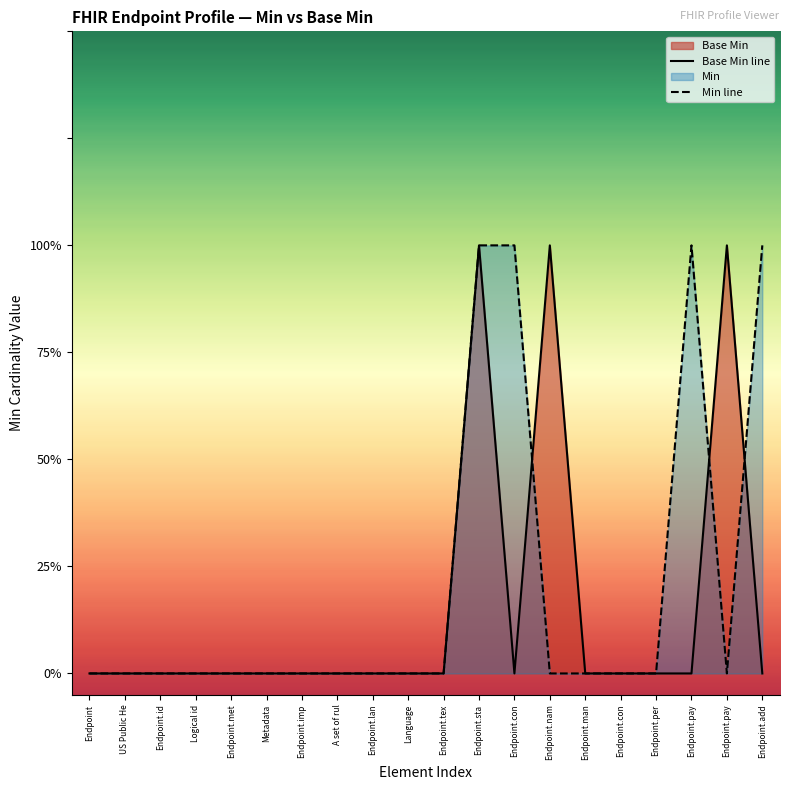

Count the number of data series in this chart.

2